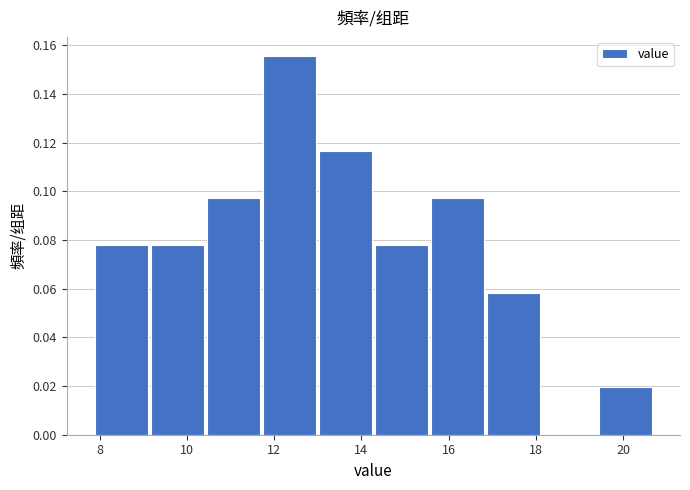

Reading left to right, transcribe this chart: for each bar, give the range it covers on the x-axis and its height. Neither the bar edges nor the heights are printed on the chart, so give them approximately, as read against the axes.

7.8 to 9.2: 0.078
9.2 to 10.4: 0.078
10.4 to 11.8: 0.098
11.8 to 13.0: 0.156
13.0 to 14.2: 0.116
14.2 to 15.6: 0.078
15.6 to 16.8: 0.098
16.8 to 18.2: 0.058
18.2 to 19.4: 0
19.4 to 20.8: 0.020